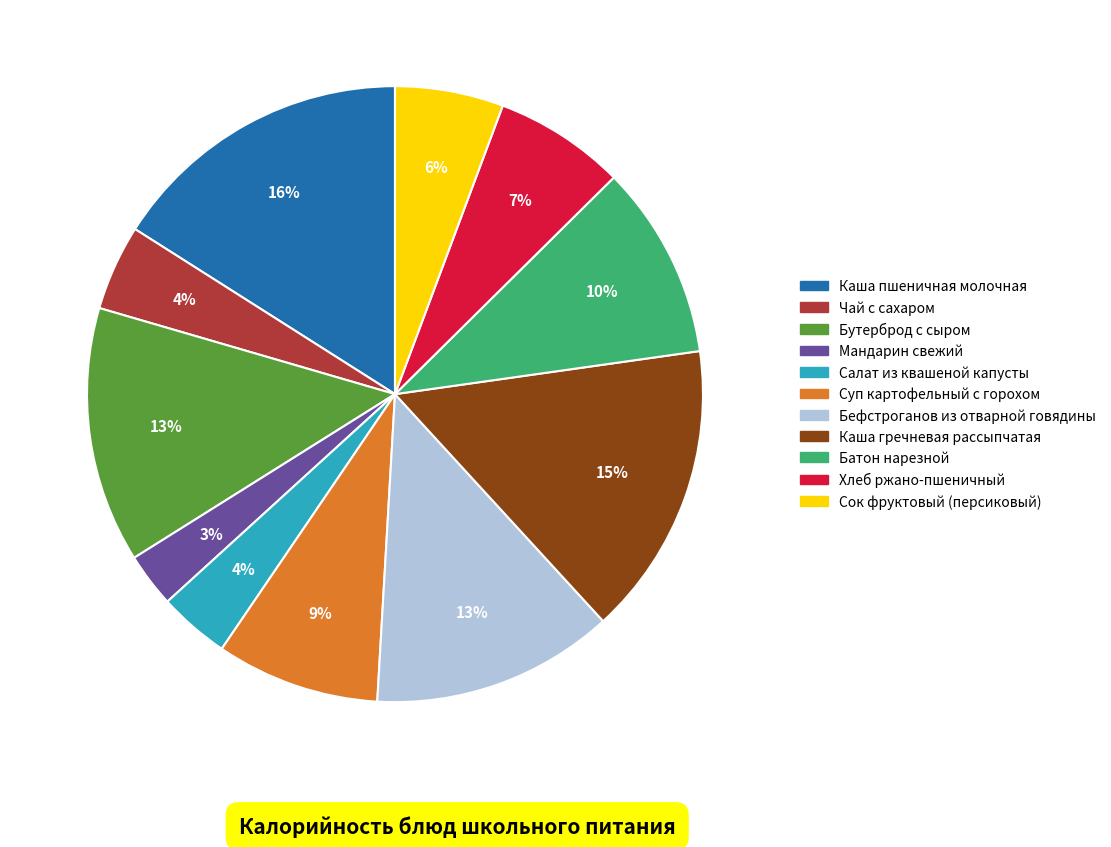

Is it true that Каша пшеничная молочная is 16% of the pie?

True